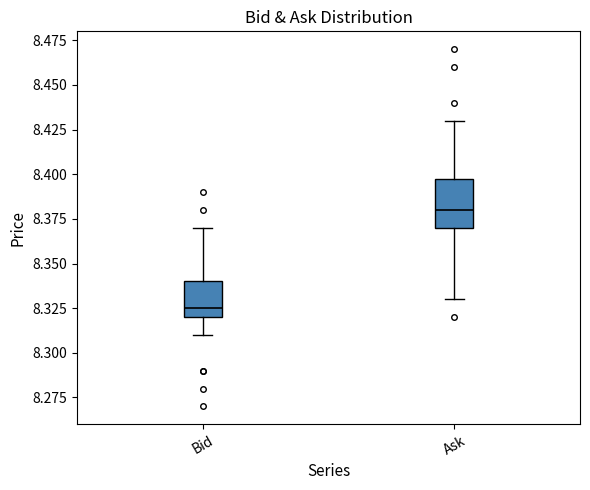

Where does the median line of the box for Ask sit on the y-axis? The values are not printed on the chart, so give them approximately, as read against the axis.

8.380